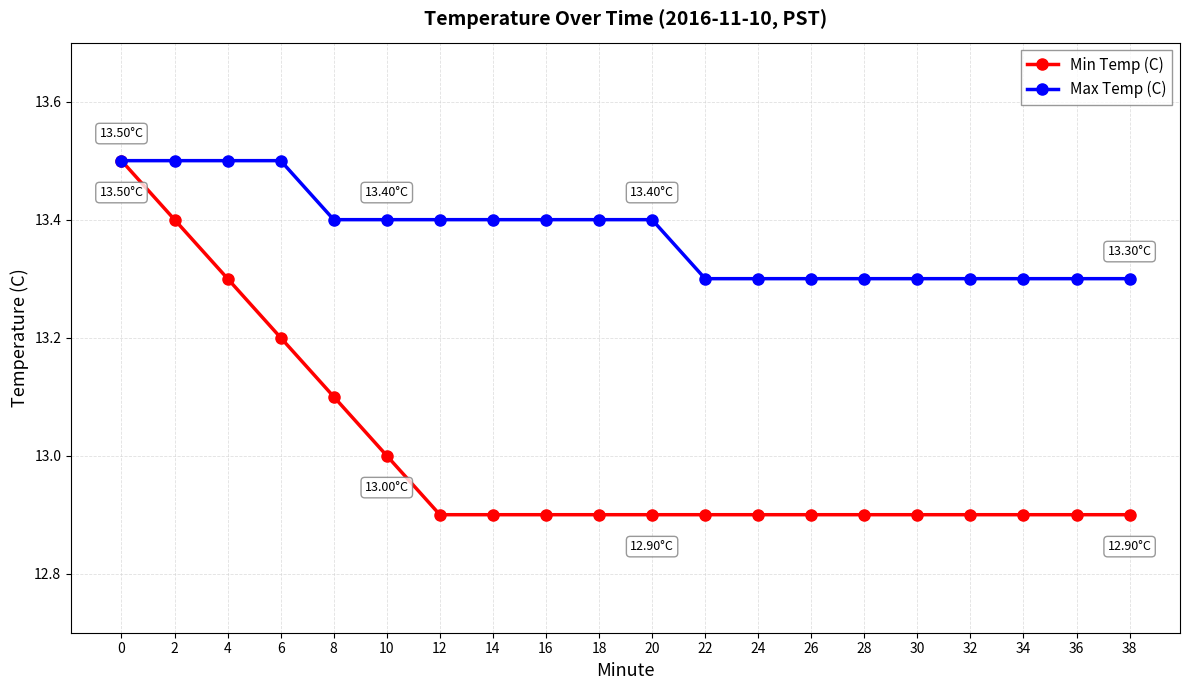

Is the value of Max Temp (C) at 14 greater than the value of Min Temp (C) at 6?

Yes